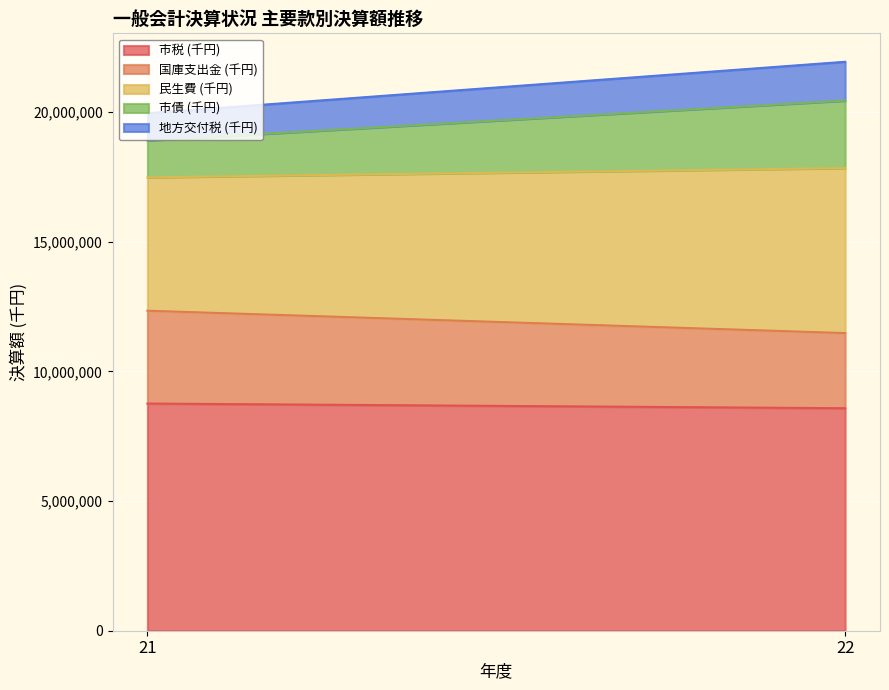

How many values in the 地方交付税 (千円) series are below 1496462?

1